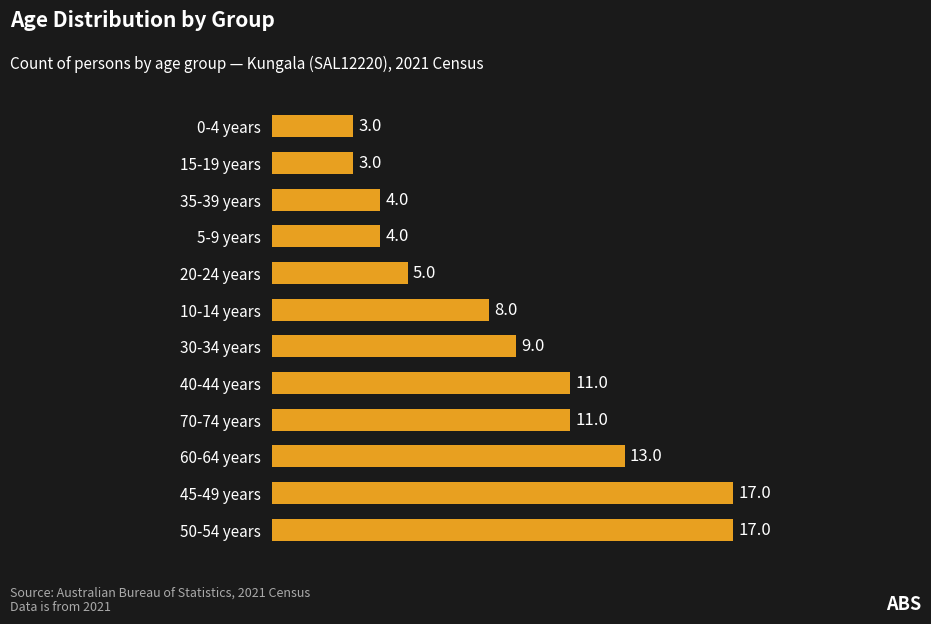

The chart shows a value of 3 at 15-19 years. True or false?

True